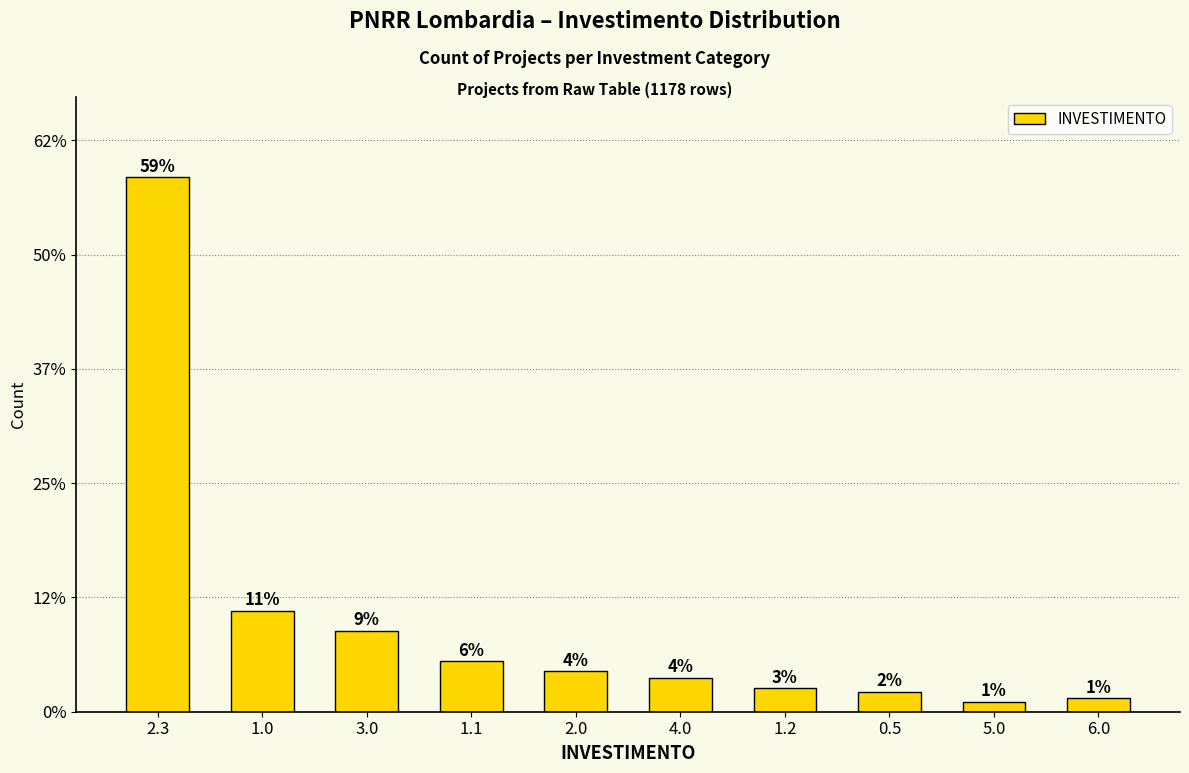

Does the chart contain any negative values?

No